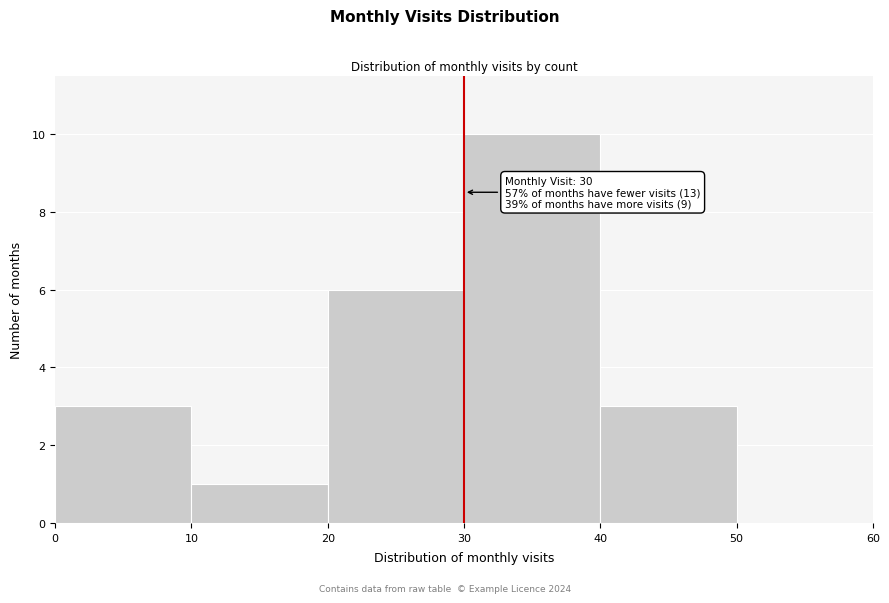

Which range on the x-axis has the tallest bar?

30 to 40